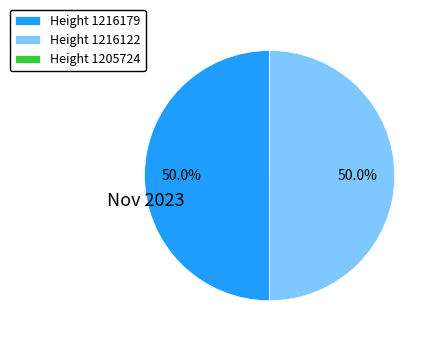

Combined, do Height 1216179 and Height 1216122 account for over 50%?

Yes